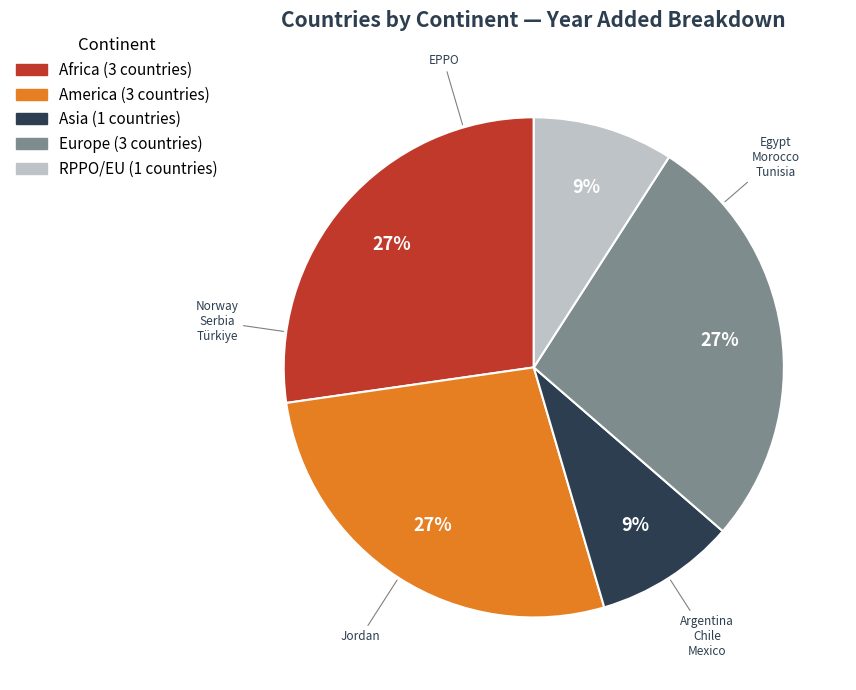

To the nearest percent, what is the difference between the largest and smallest slice percentages?

18%